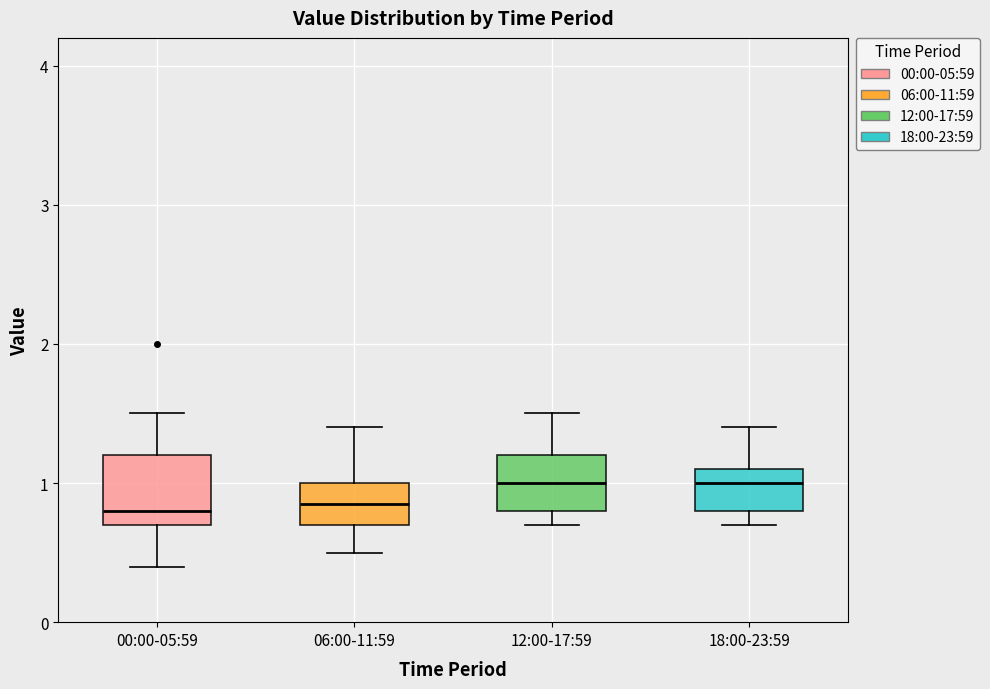

Where does the median line of the box for 12:00-17:59 sit on the y-axis? The values are not printed on the chart, so give them approximately, as read against the axis.

1.0